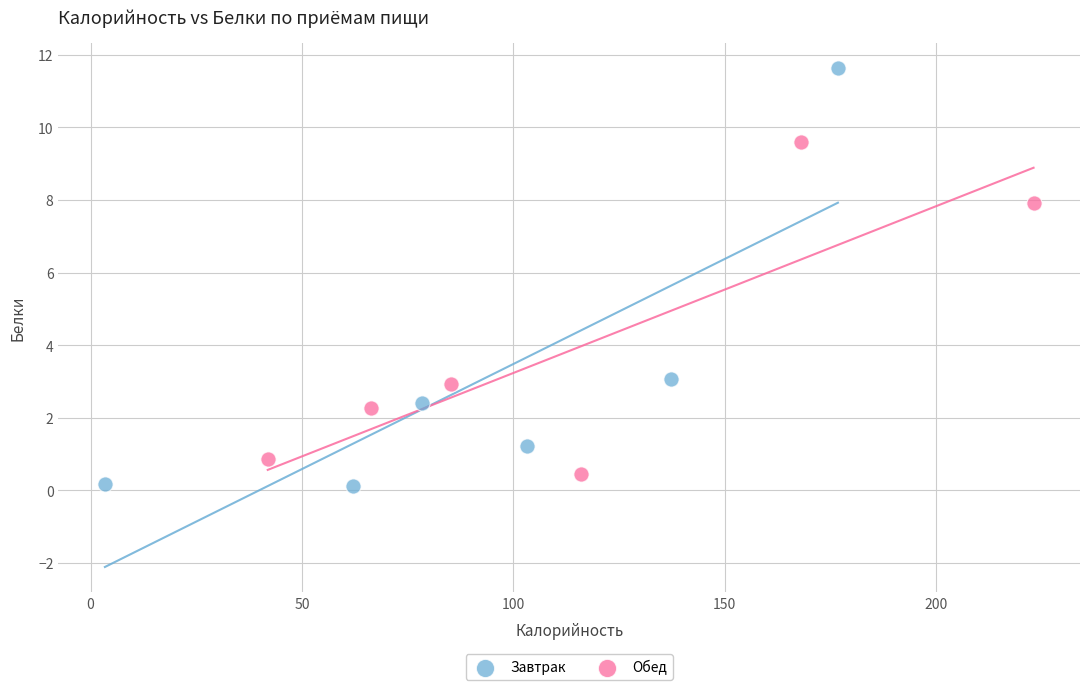

Which series contains the highest Y value?

Завтрак